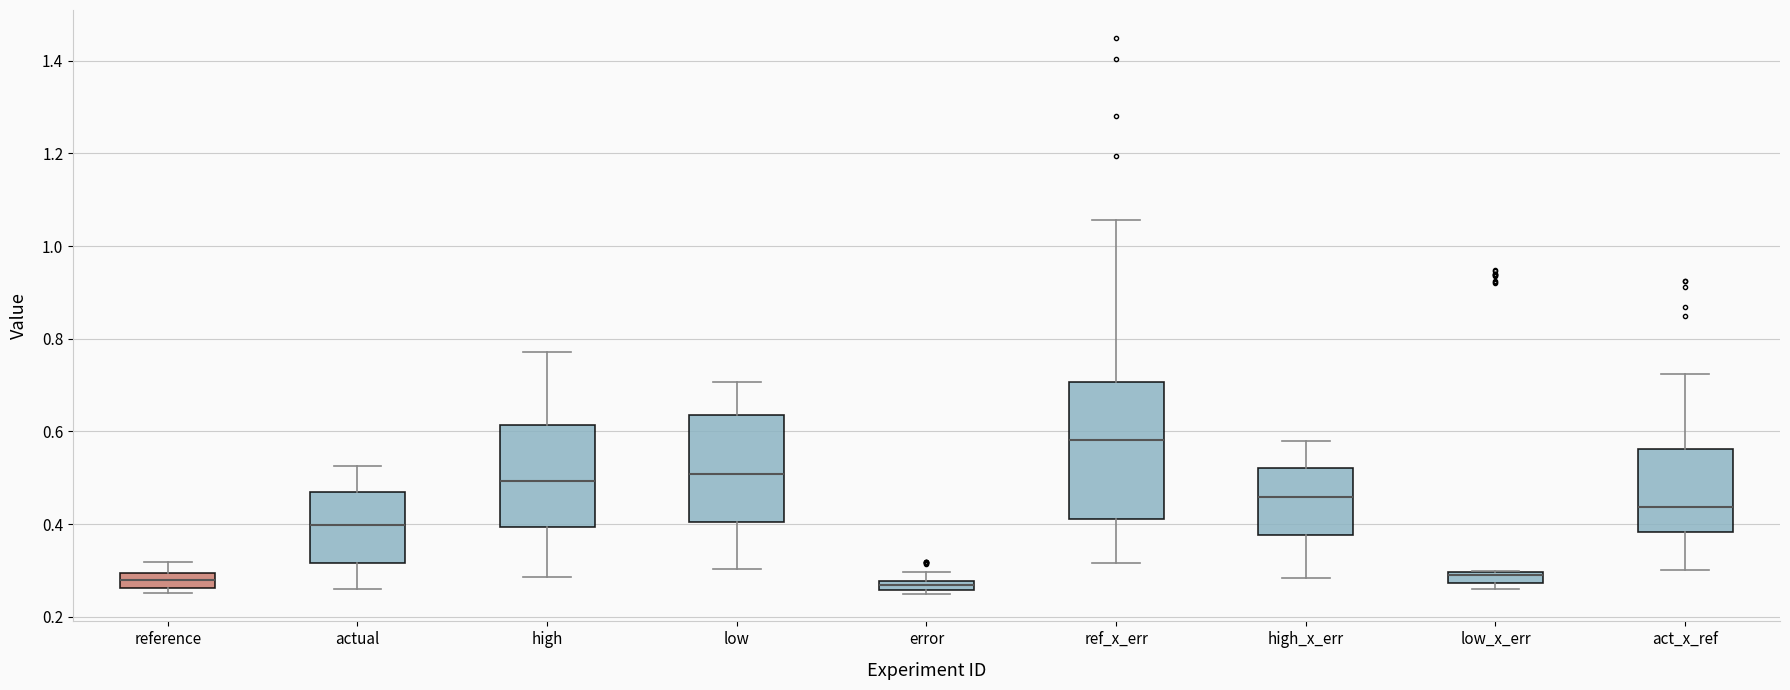

Which box is the tallest, from its lower edge to its upper edge?

ref_x_err